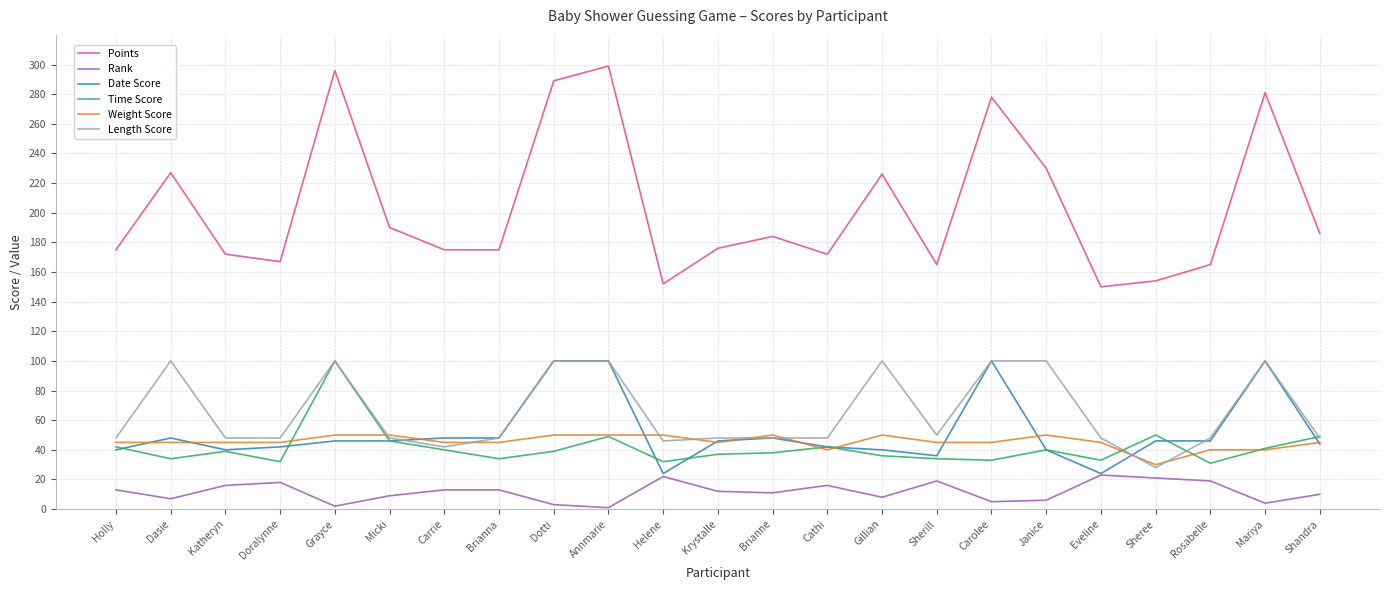

Which series has the largest total across all categories?

Points